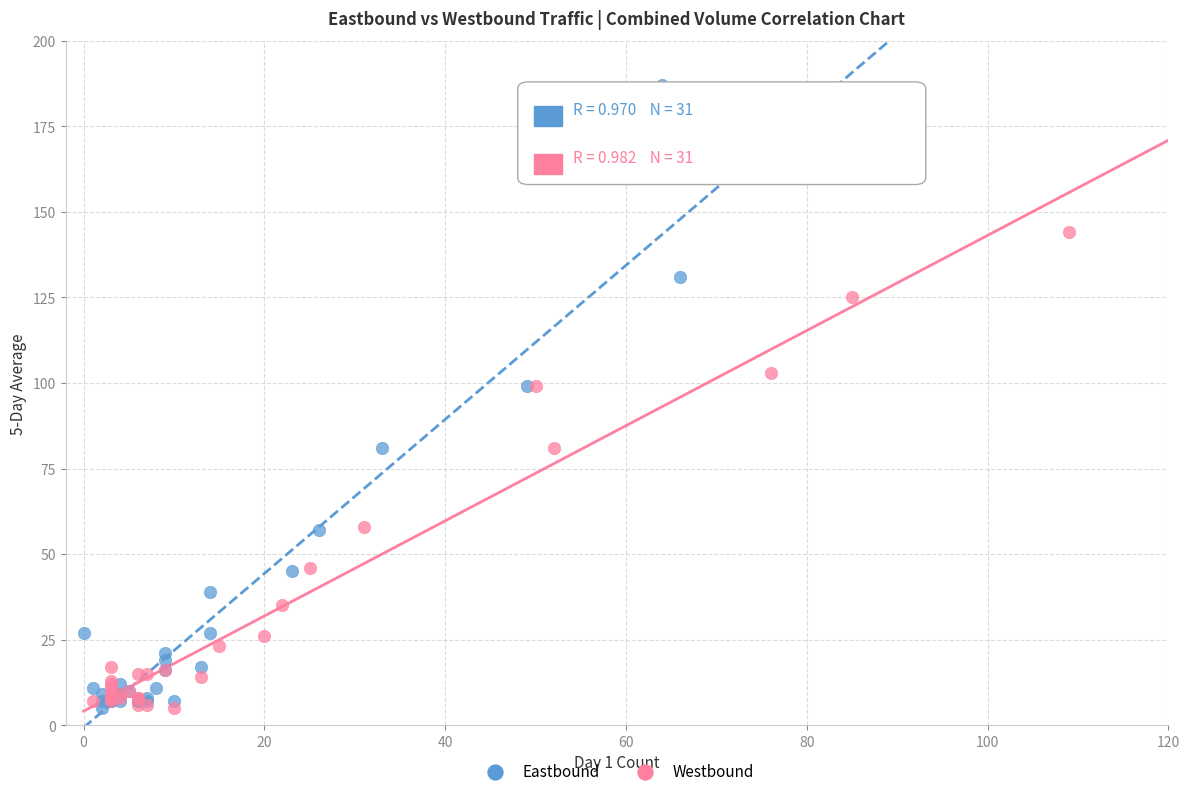

Which series has the largest Y range (max minus min)?

Eastbound